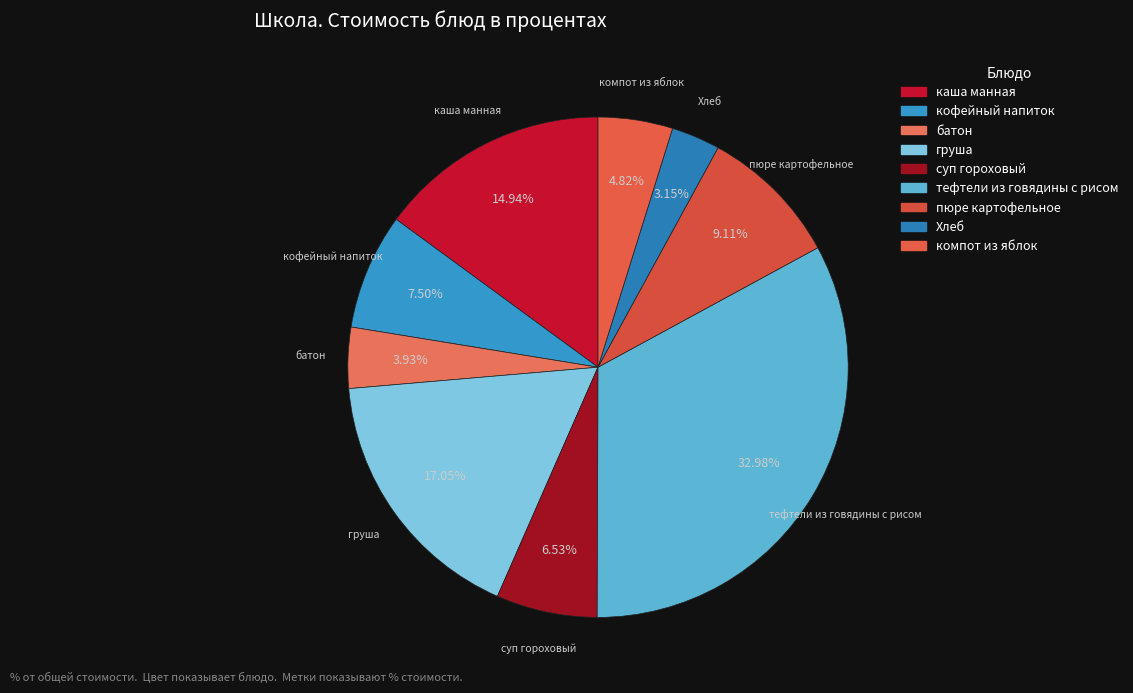

Which slice is the largest?

тефтели из говядины с рисом